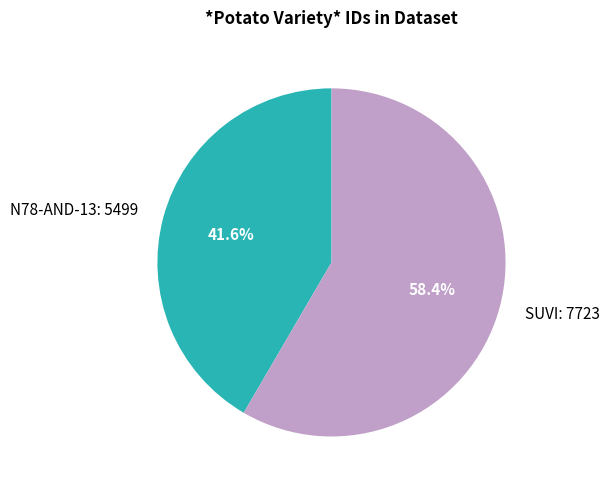

To the nearest percent, what portion does N78-AND-13 represent?

42%